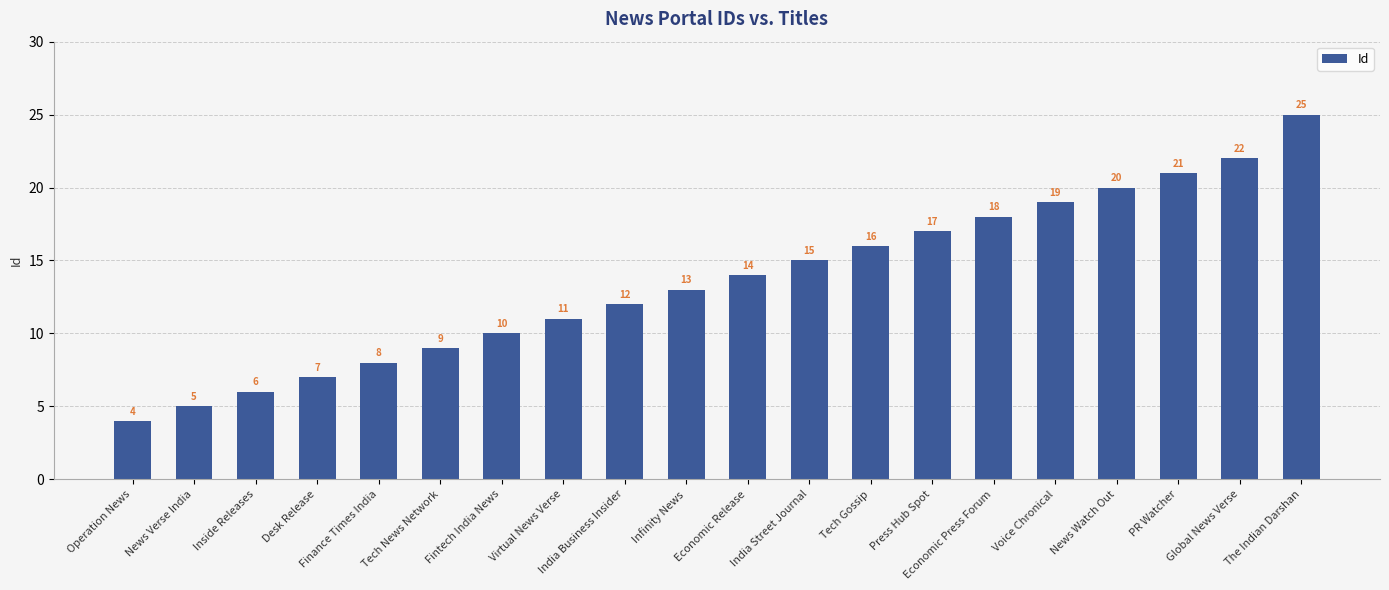

Reading right to left, what are all the values shown in this chart?

25	22	21	20	19	18	17	16	15	14	13	12	11	10	9	8	7	6	5	4